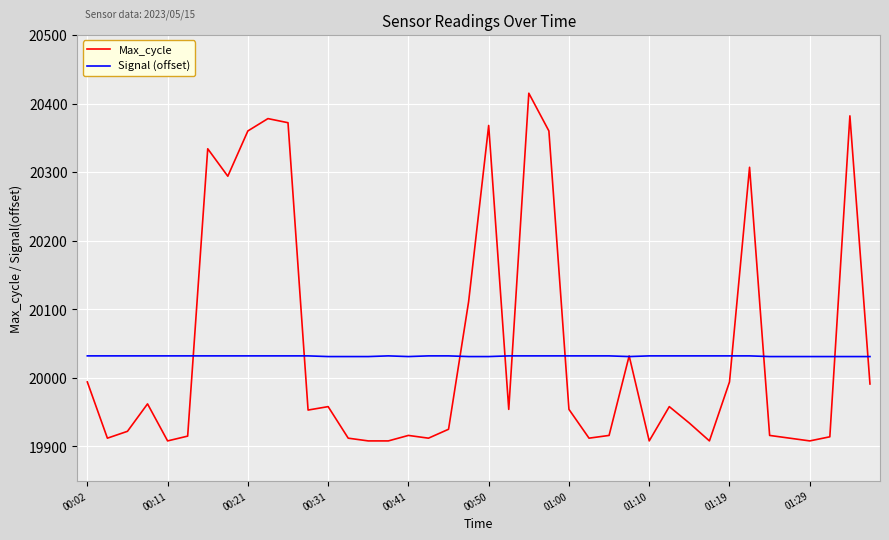

What is the smallest value displayed?

19908